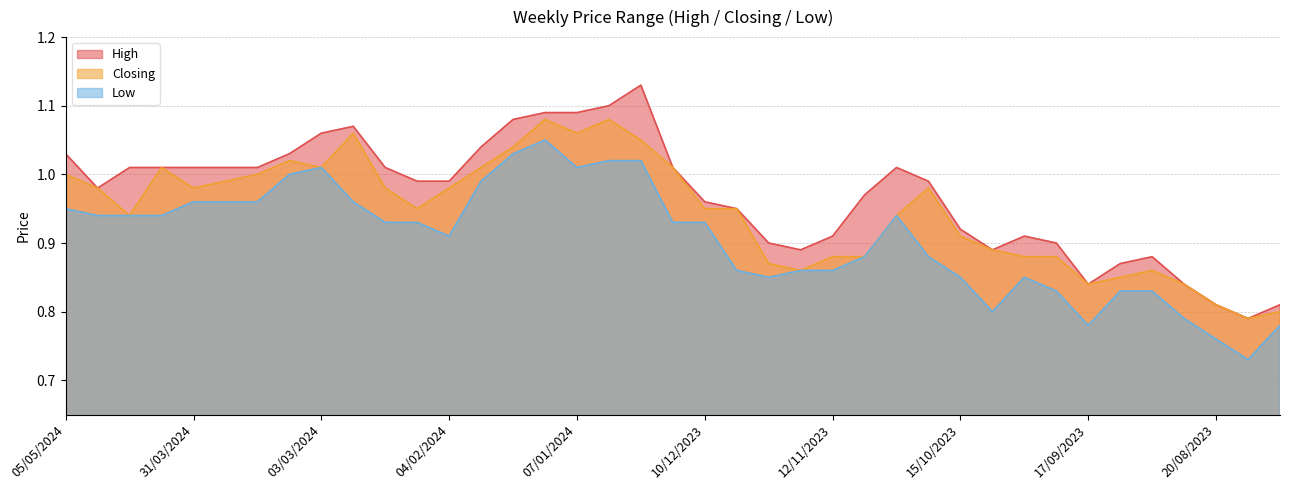

What is the minimum value for Low?

0.7